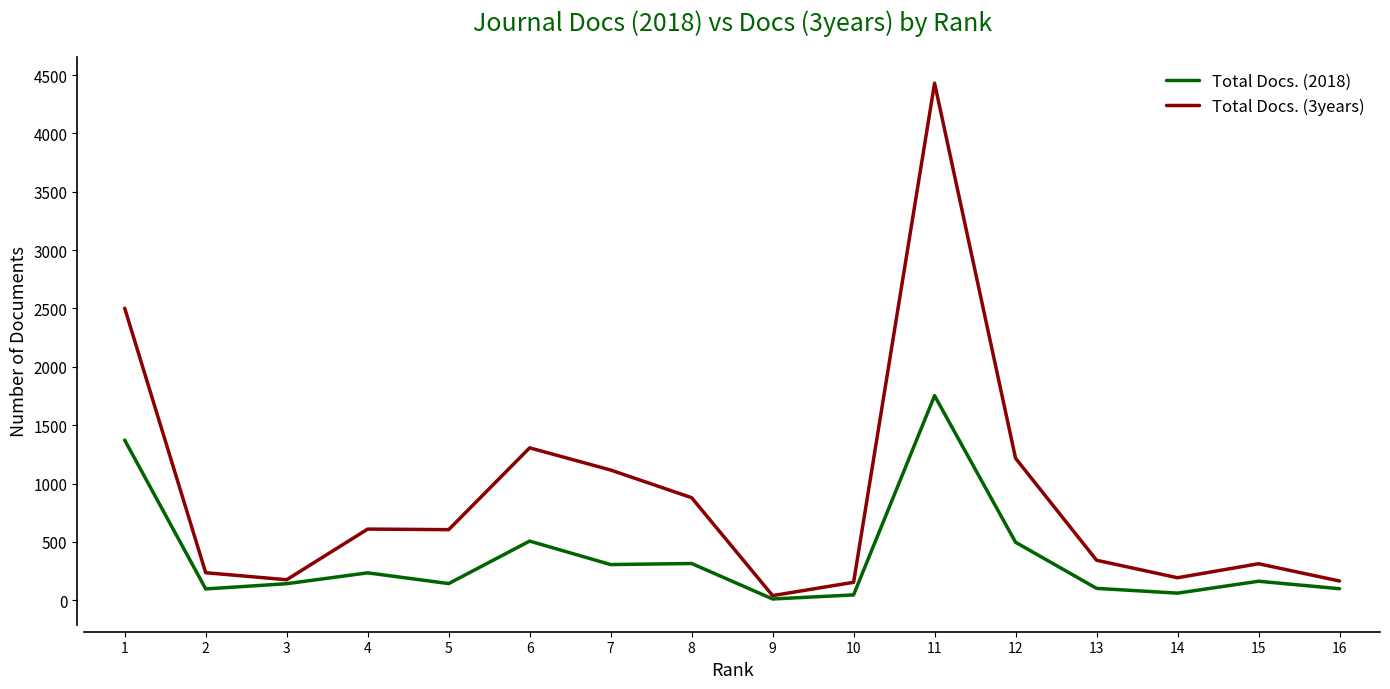

What is the total value across all series at 15?

476